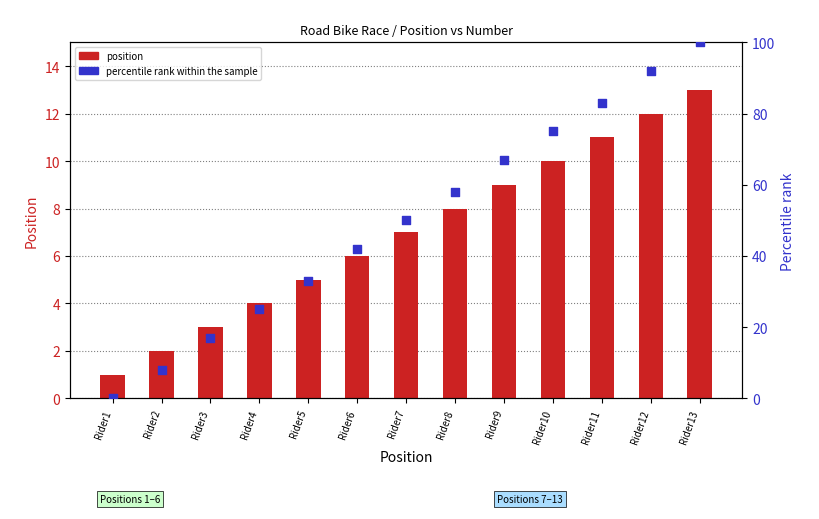

At how many categories does at least one series exceed 53?

6